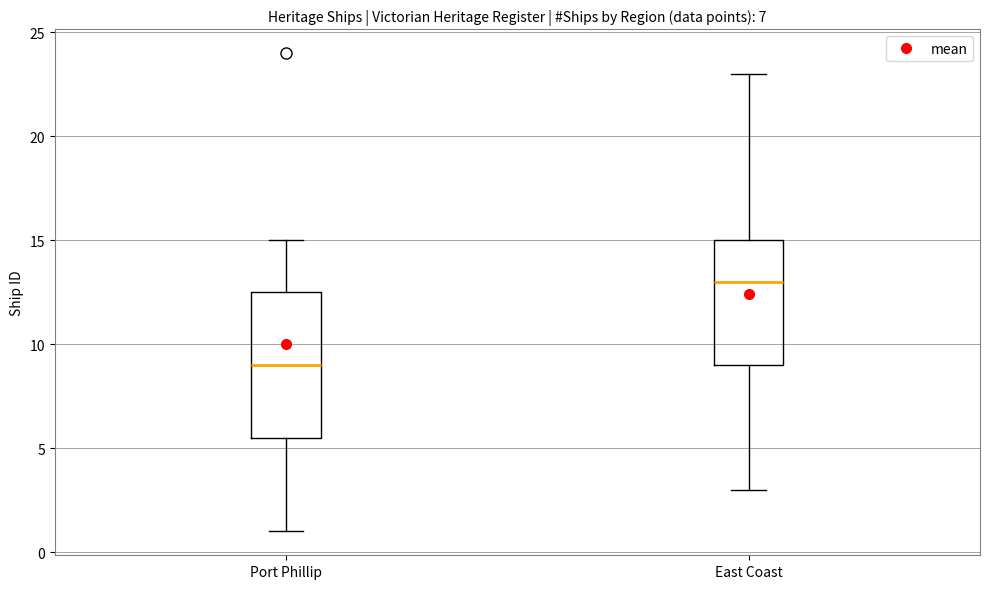

Which box has the highest median line?

East Coast